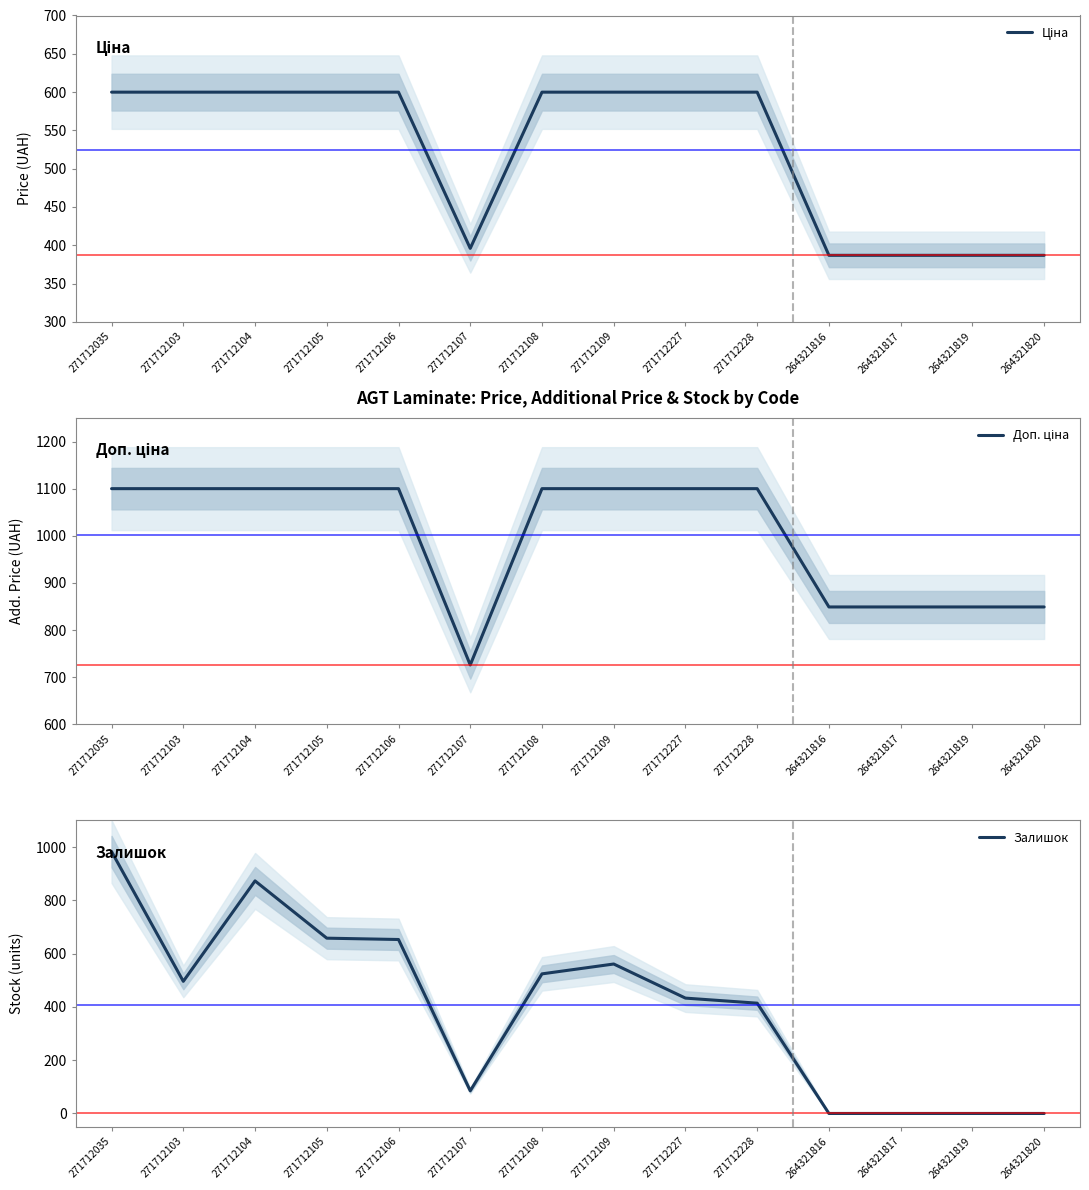

True or false: Ціна and Доп. ціна cross at least once.

False